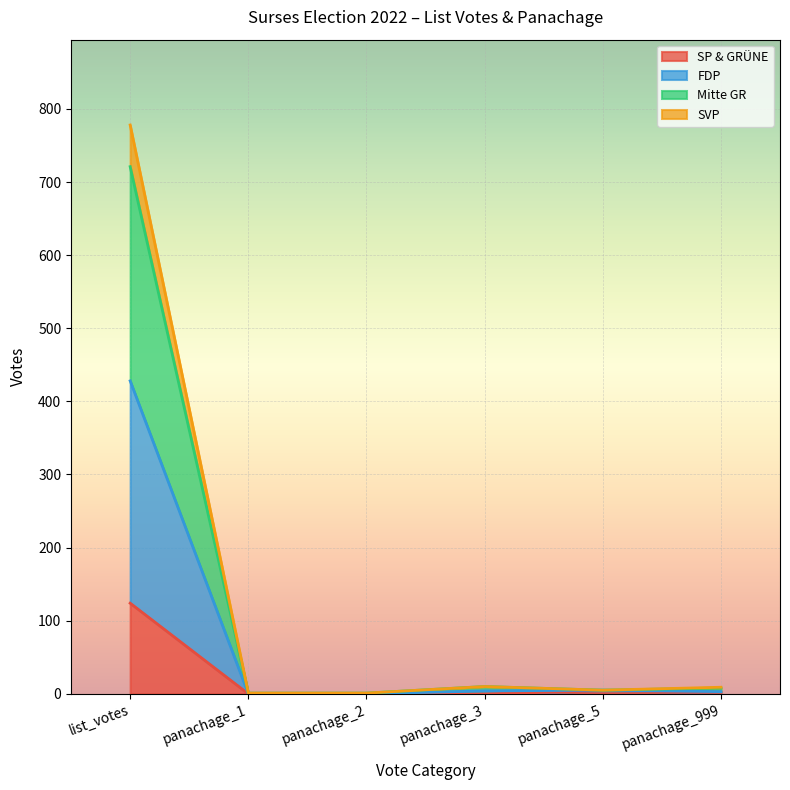

Which has a higher value, panachage_2 or panachage_5?

panachage_5